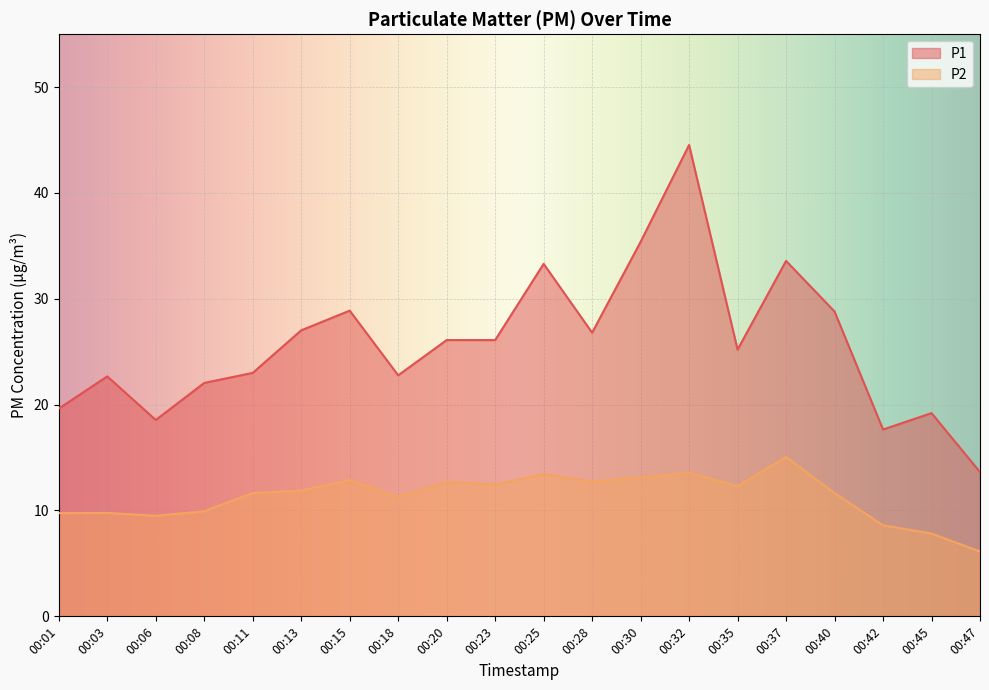

Reading left to right, extract all data points from this chart.

P1: 19.6	22.7	18.6	22.1	23.0	27.0	28.9	22.8	26.1	26.1	33.3	26.8	35.4	44.5	25.2	33.6	28.8	17.6	19.2	13.6
P2: 9.8	9.8	9.5	9.9	11.7	11.9	12.9	11.3	12.7	12.4	13.4	12.7	13.1	13.6	12.3	15.1	11.7	8.6	7.8	6.1